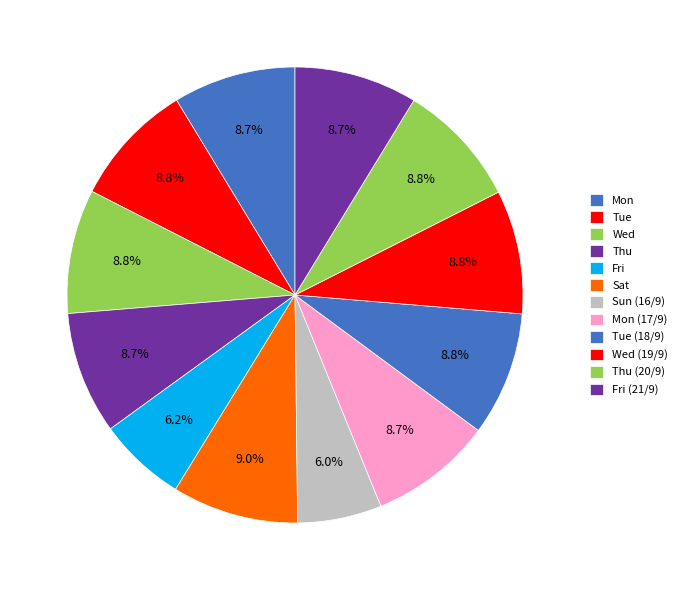

To the nearest percent, what portion does Wed represent?

9%